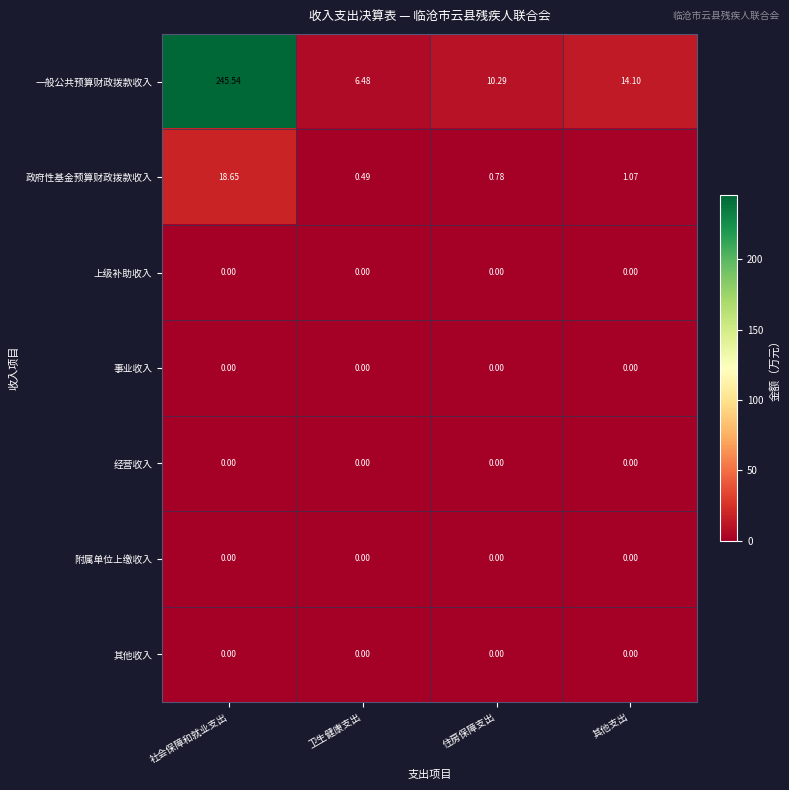

Which series has the largest total across all categories?

一般公共预算财政拨款收入